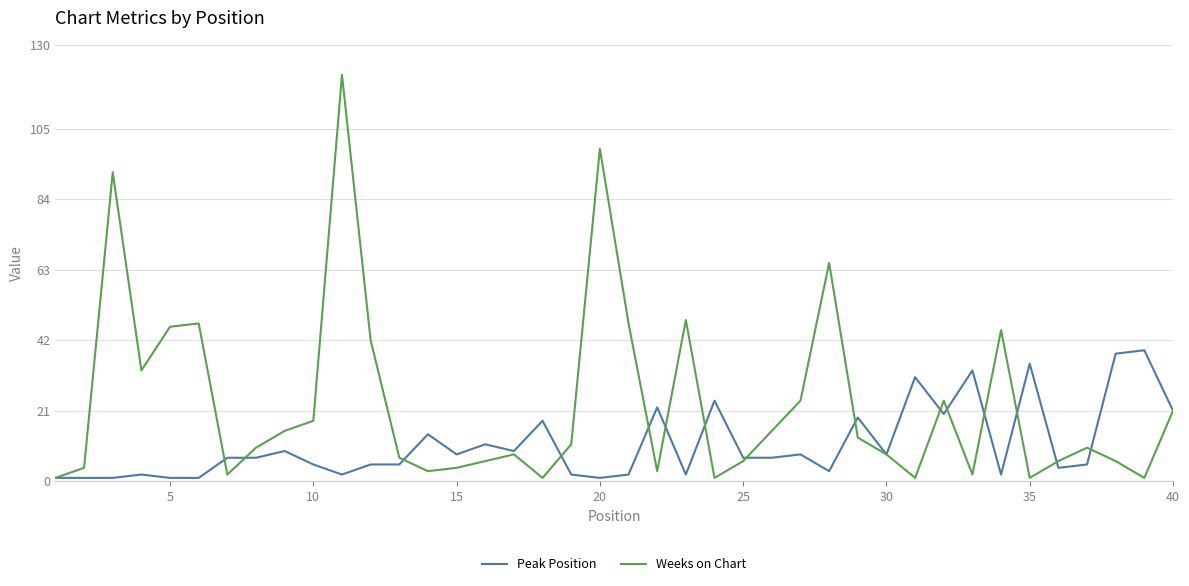

Which series has the largest total across all categories?

Weeks on Chart